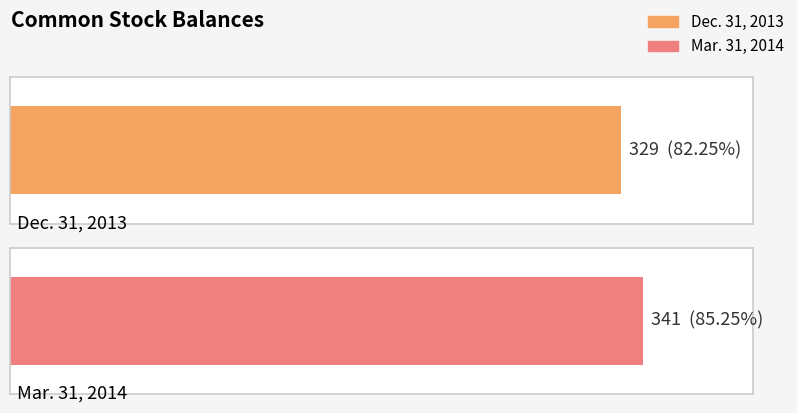

What is the sum of all values?

670